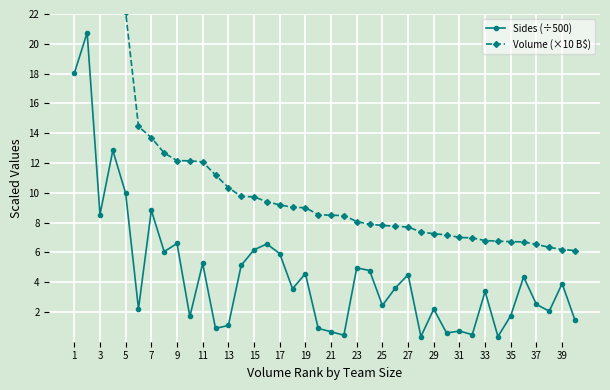

At which label does Volume (×10 B$) first exceed 8?

1